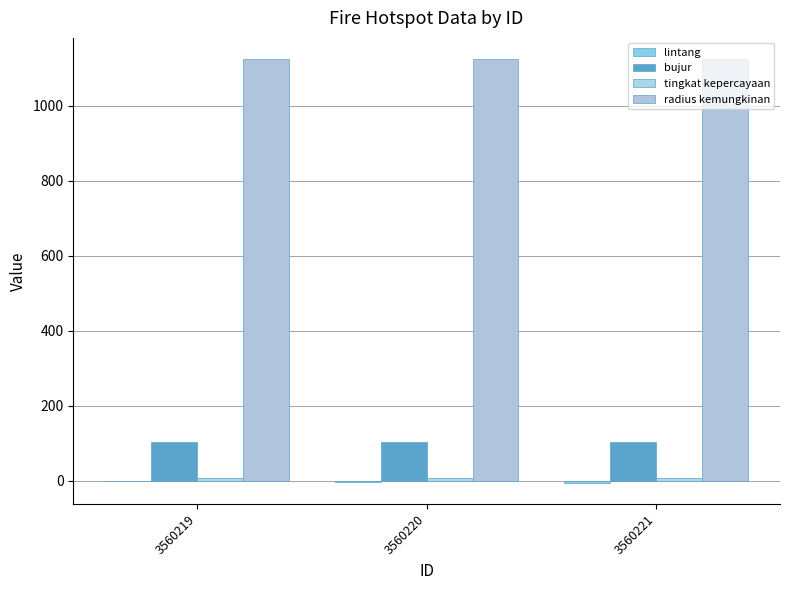

Reading right to left, list all the values displayed in this chart.

lintang: -4.6	-3.4	-1.2
bujur: 104.5	104.0	103.4
tingkat kepercayaan: 8.0	8.0	8.0
radius kemungkinan: 1125.0	1125.0	1125.0